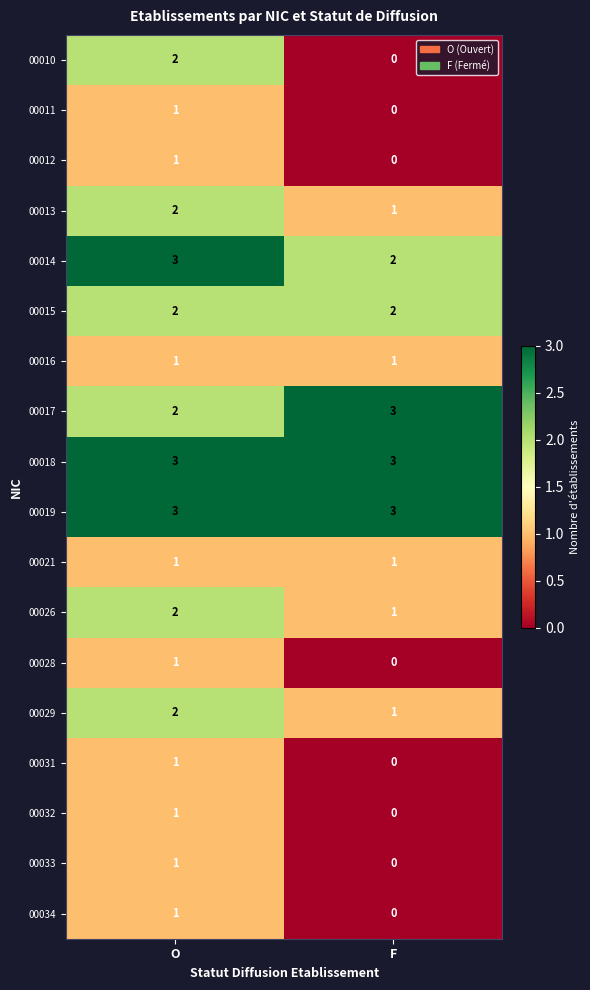

Where is 00034 nearest to the value 0?

F